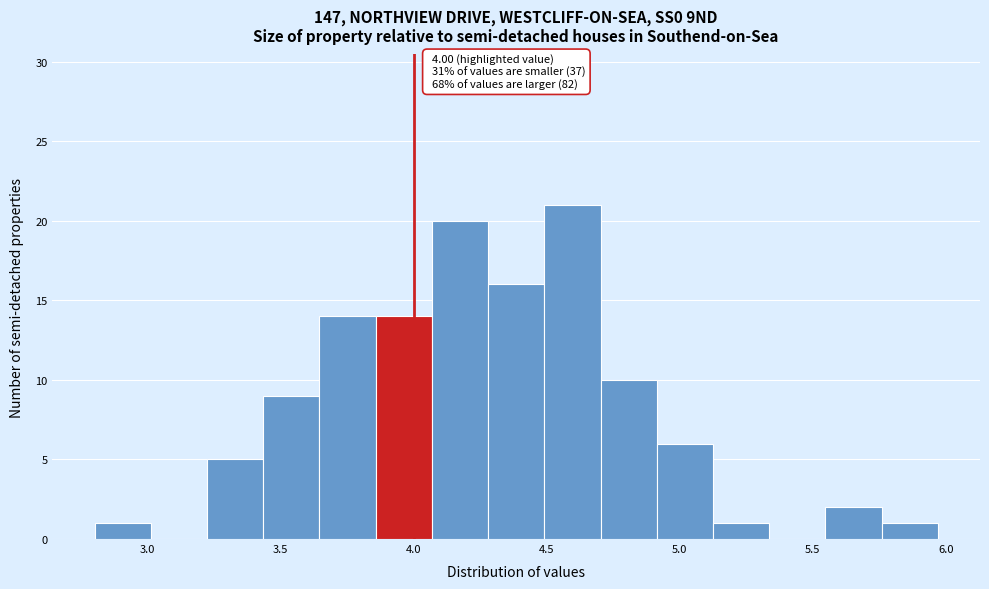

Over which range of the x-axis is the bar tallest?

4.50 to 4.70